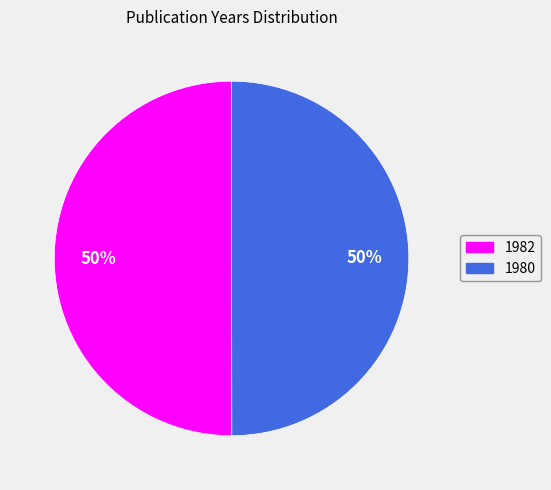

To the nearest percent, what percentage of the pie is 1980?

50%